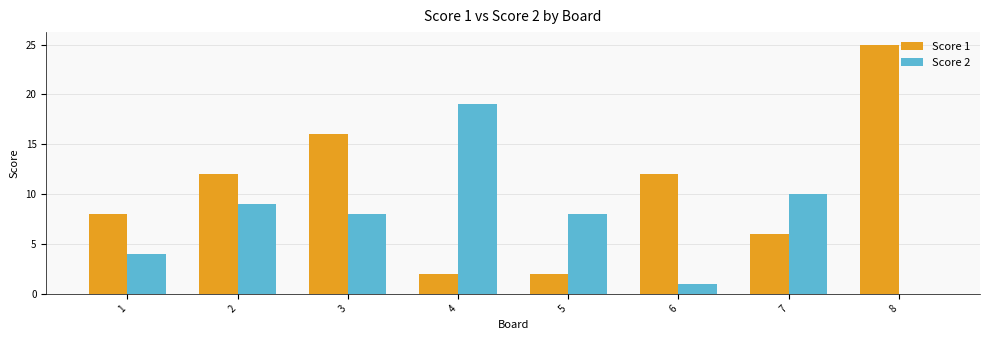

Which series changed the most between 4 and 7?

Score 2